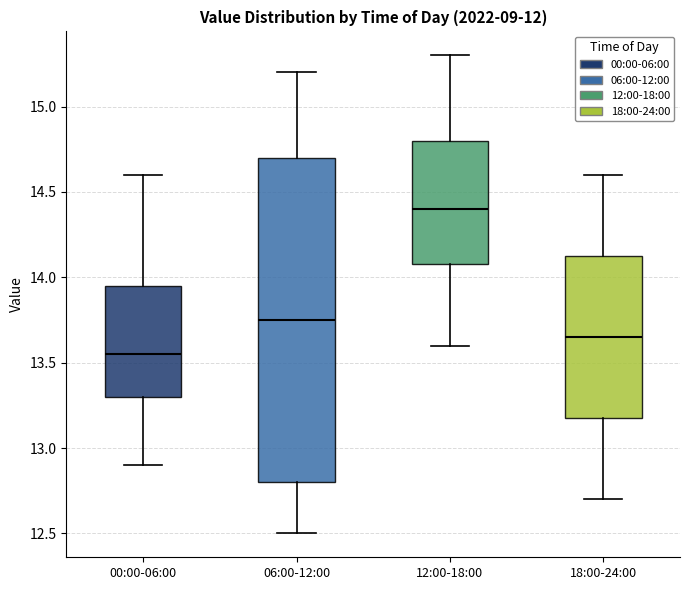

Comparing the boxes themselves (not the whiskers), which one is the tallest?

06:00-12:00